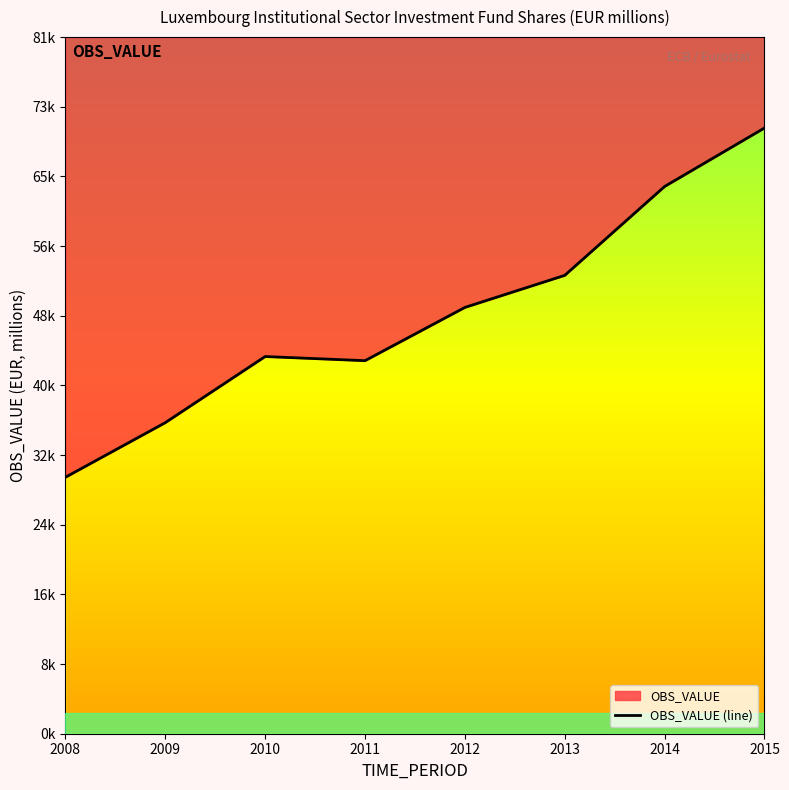

What is the maximum value shown in the chart?

70113.8